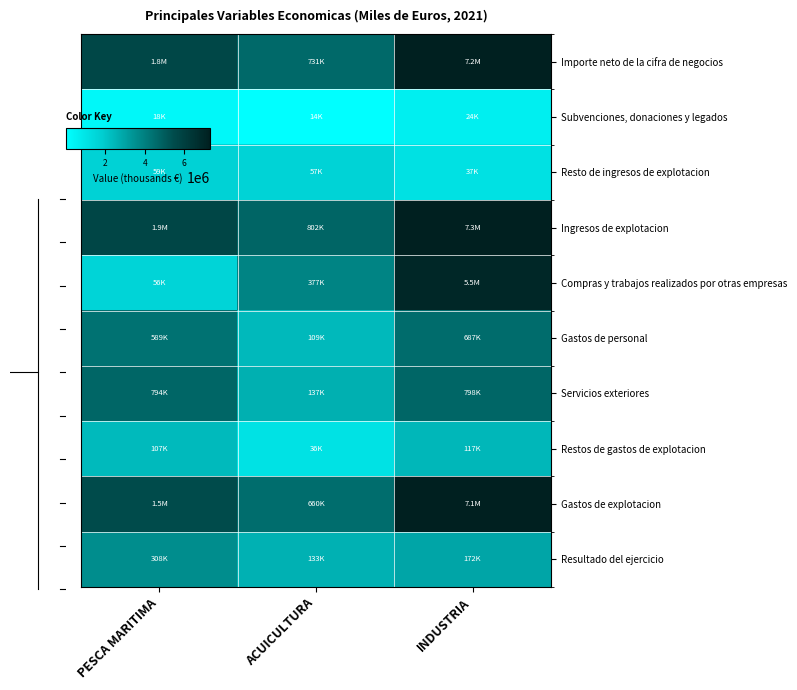

At which category is the sum across all series the highest?

INDUSTRIA